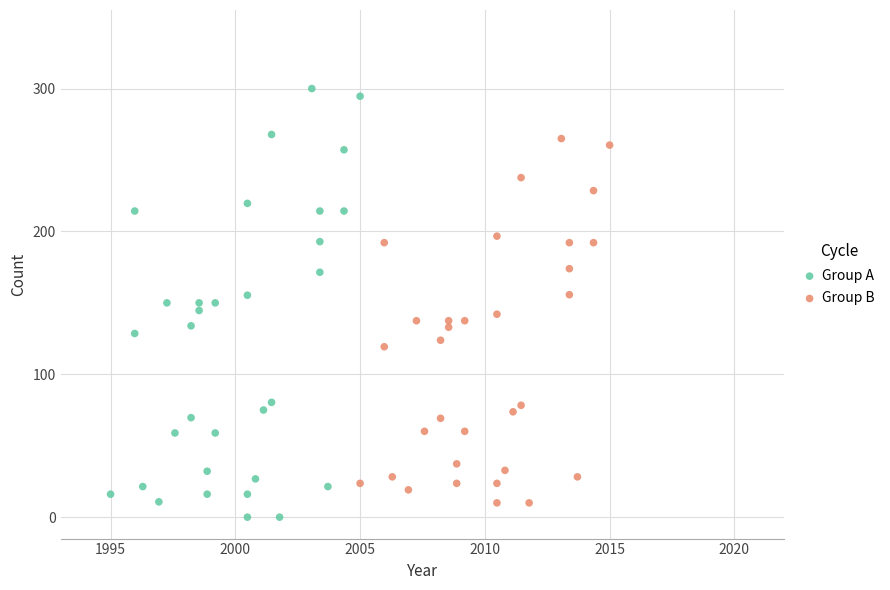

What are all the series names shown in the legend?

Group A, Group B